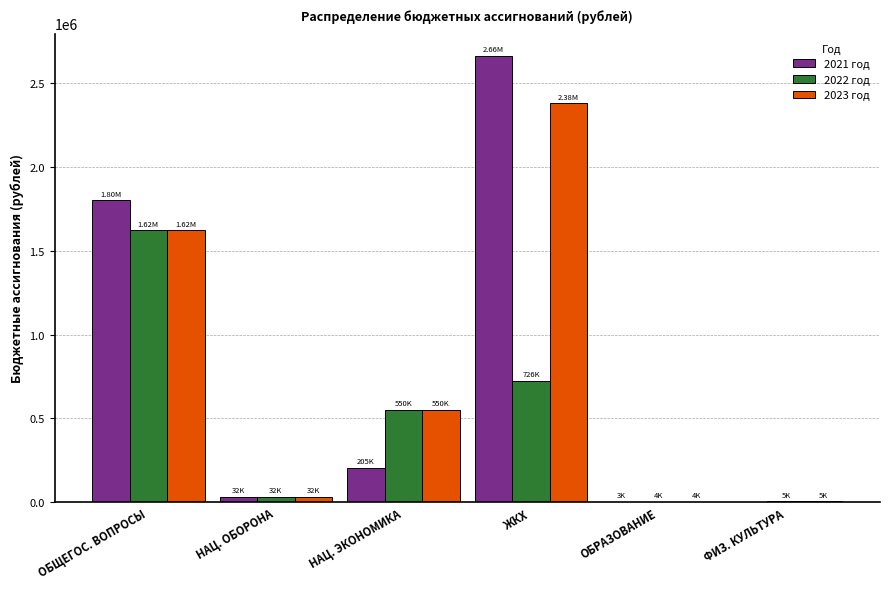

At which category is the sum across all series the highest?

ЖКХ